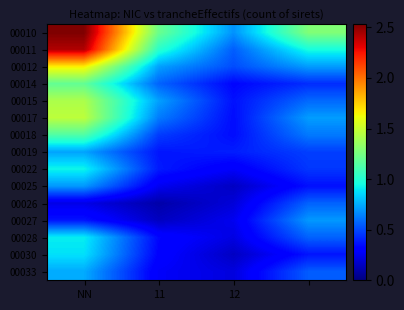

At which category is the sum across all series the highest?

NN